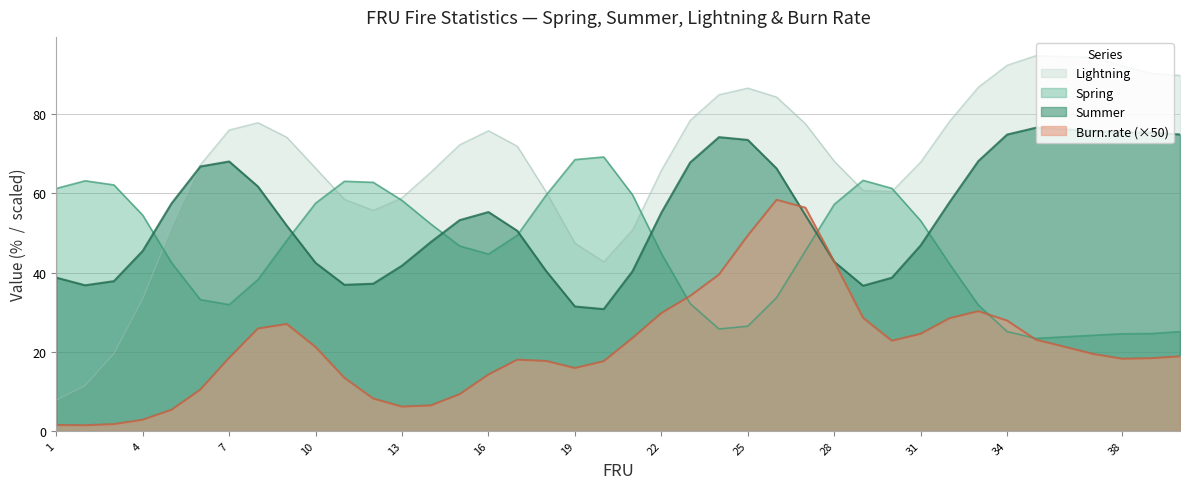

List the series in order of their peak value, highest first.

Lightning, Summer, Spring, Burn.rate (×50)